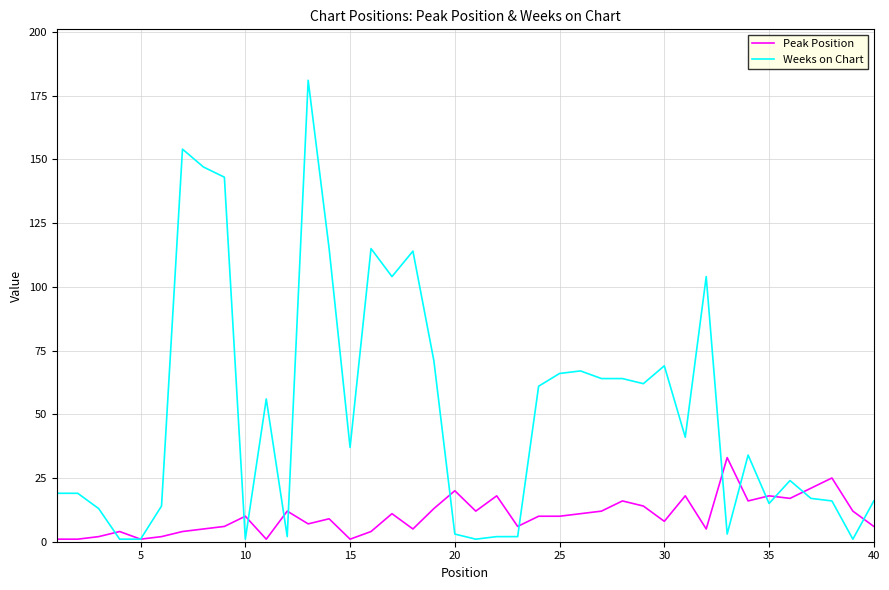

What are all the series names shown in the legend?

Peak Position, Weeks on Chart